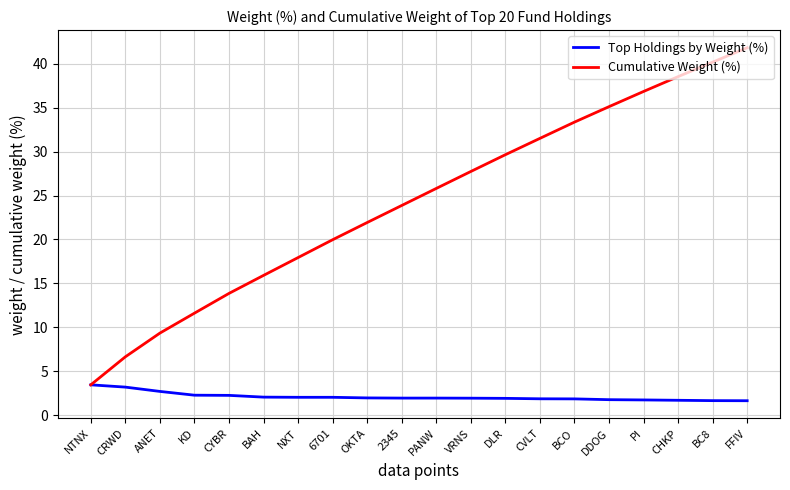

Where does the Cumulative Weight (%) series first go above 25?

PANW